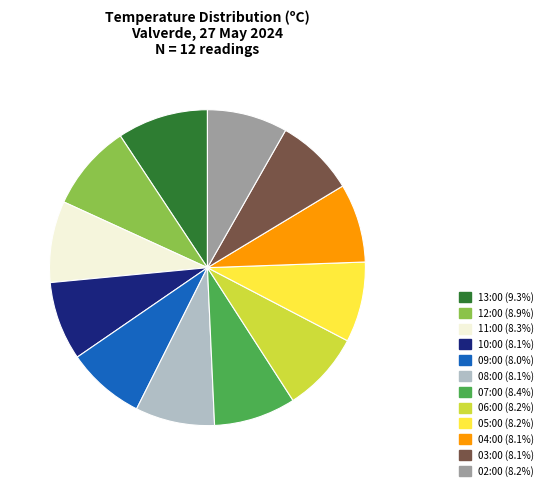

Is there any slice that represents more than half of the pie?

No